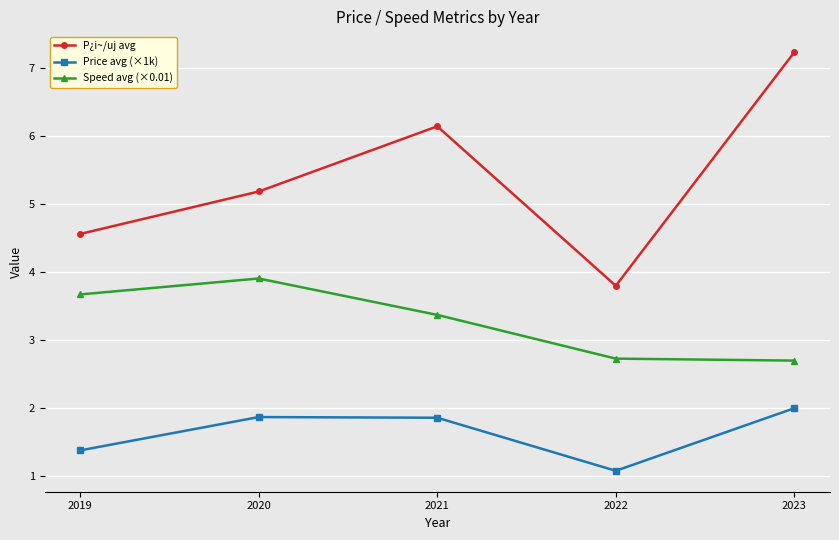

Which series has the largest total across all categories?

P¿i~/uj avg